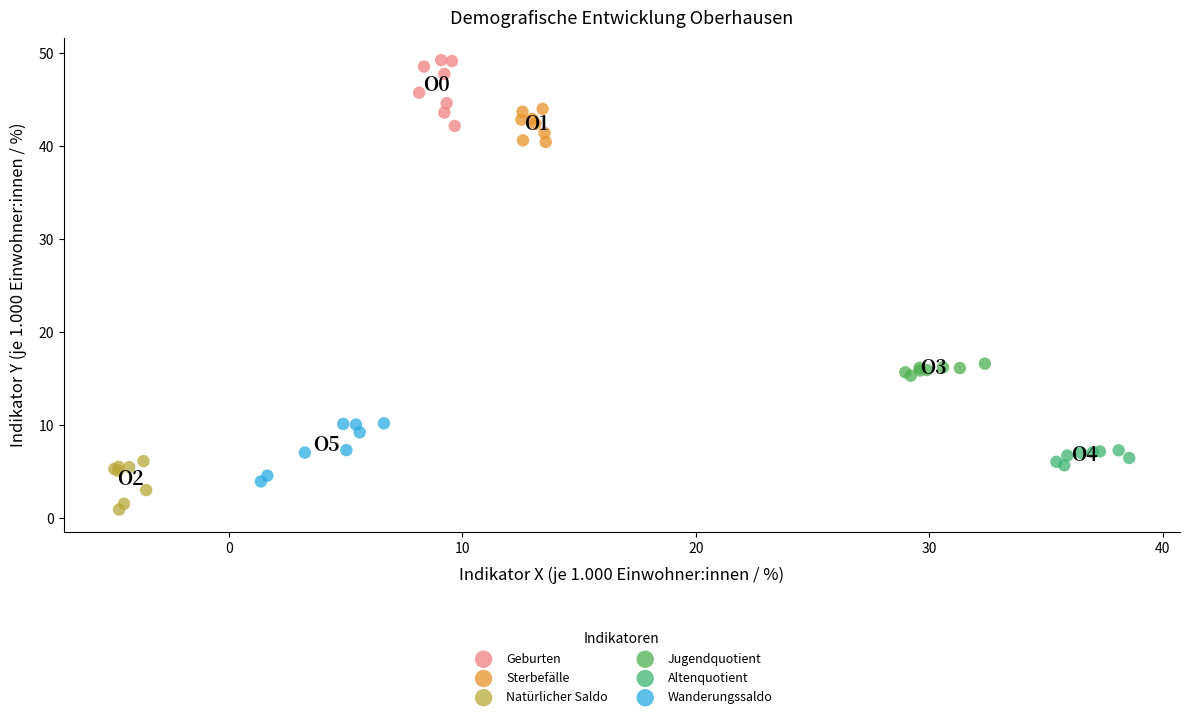

Which series contains the highest Y value?

Geburten